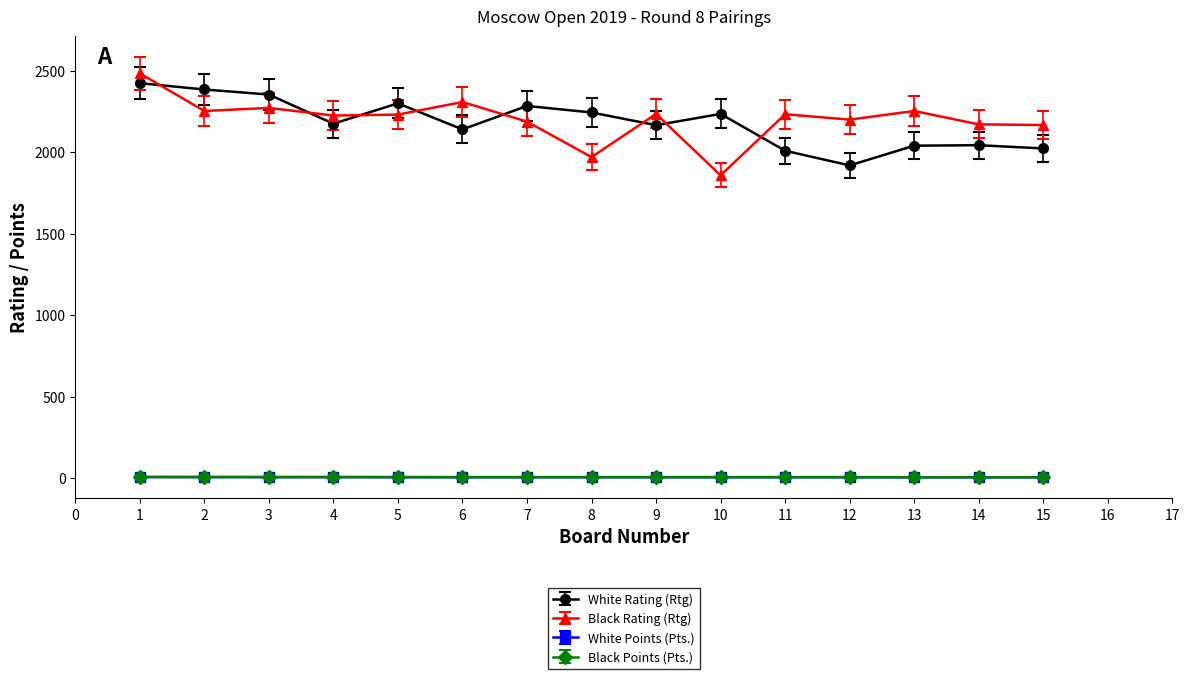

True or false: White Points (Pts.) and White Rating (Rtg) intersect in this chart.

False